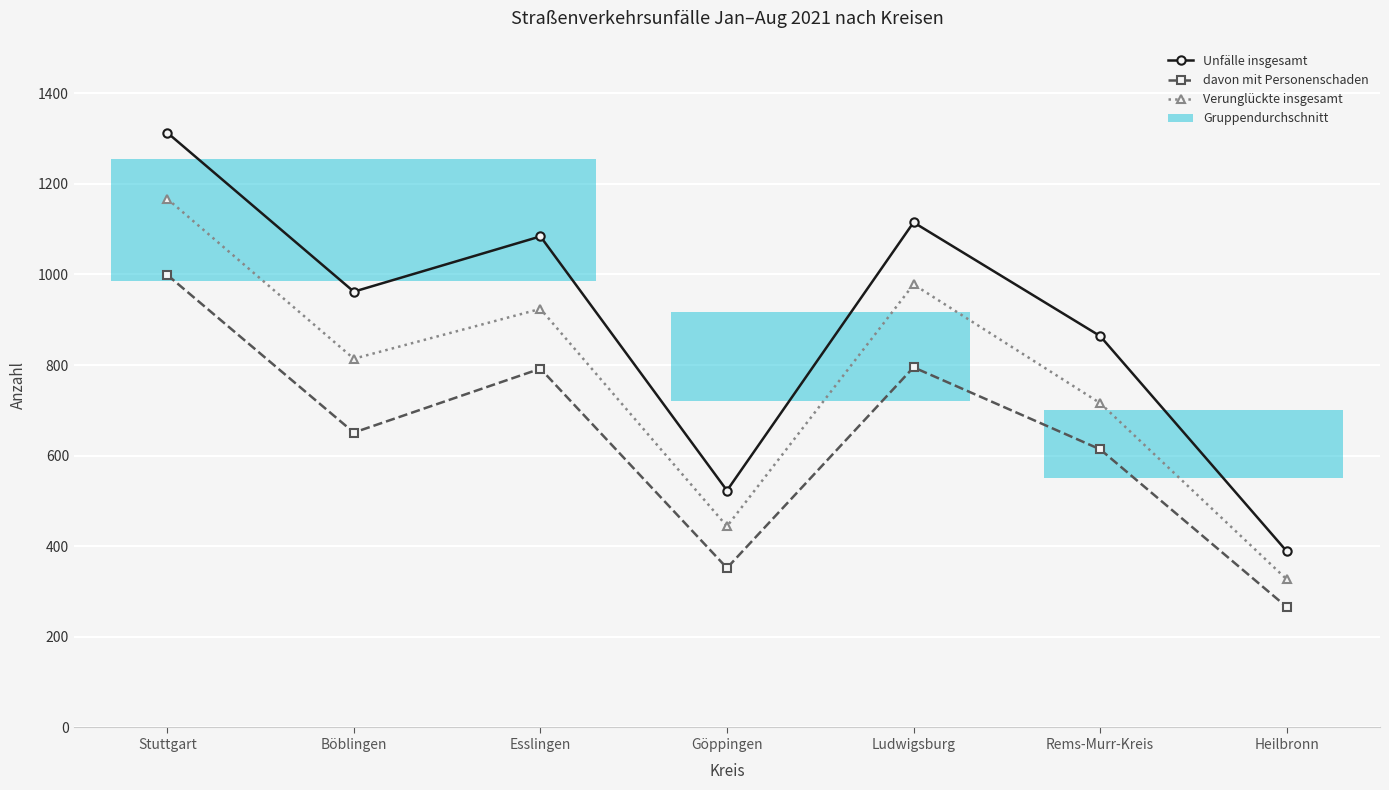

Which label corresponds to the smallest value in the chart?

Heilbronn